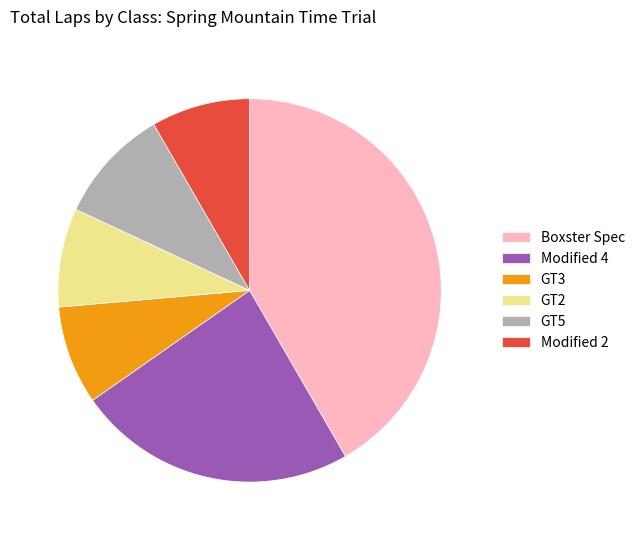

Between GT5 and GT2, which is larger?

GT5